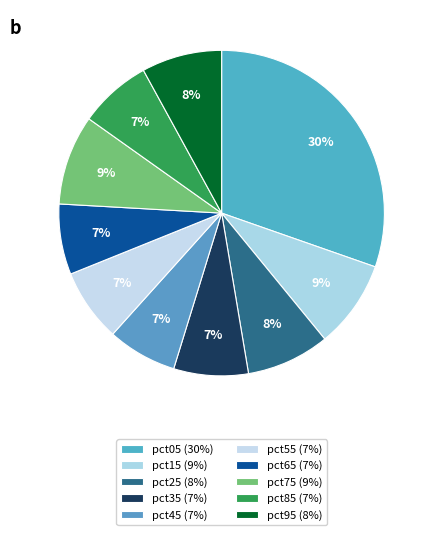

Rank the categories by value from highest to lowest.

pct05, pct75, pct15, pct25, pct95, pct35, pct55, pct85, pct65, pct45